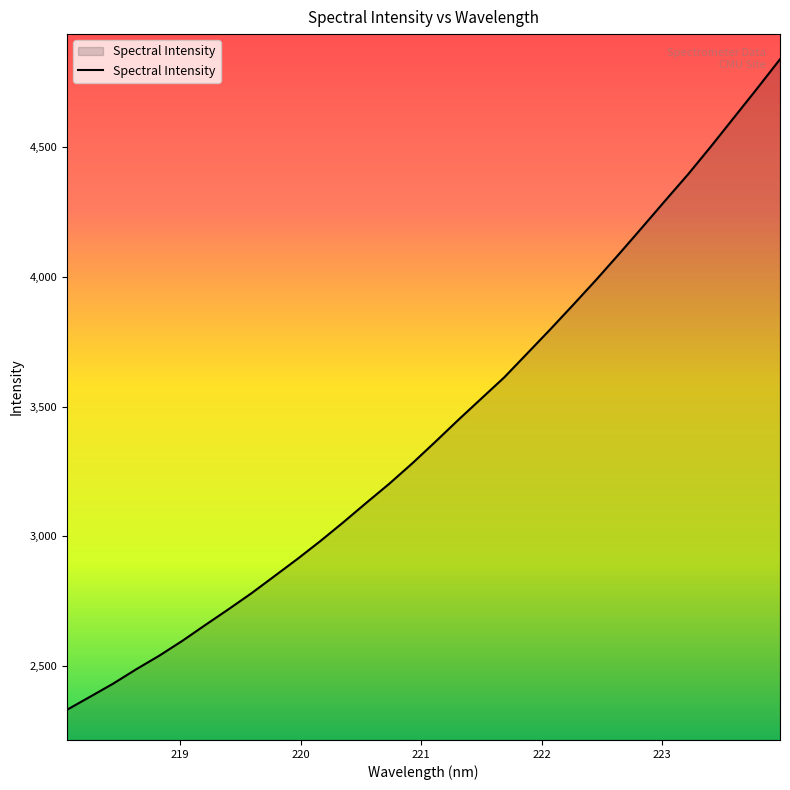

How many lines are shown in the chart?

1